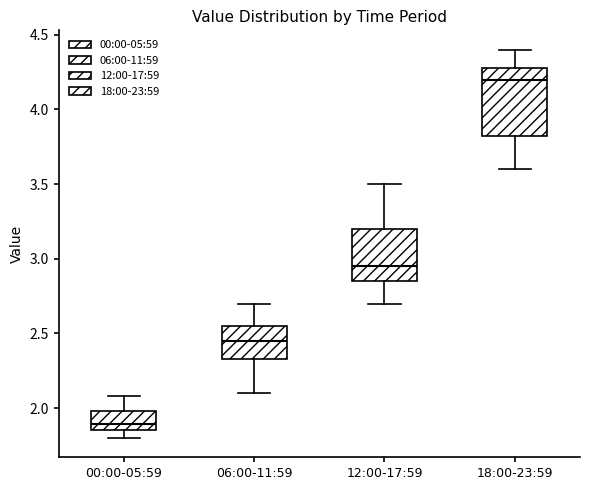

Where is the upper edge of the box for 00:00-05:59 on the y-axis? The values are not printed on the chart, so give them approximately, as read against the axis.

2.00